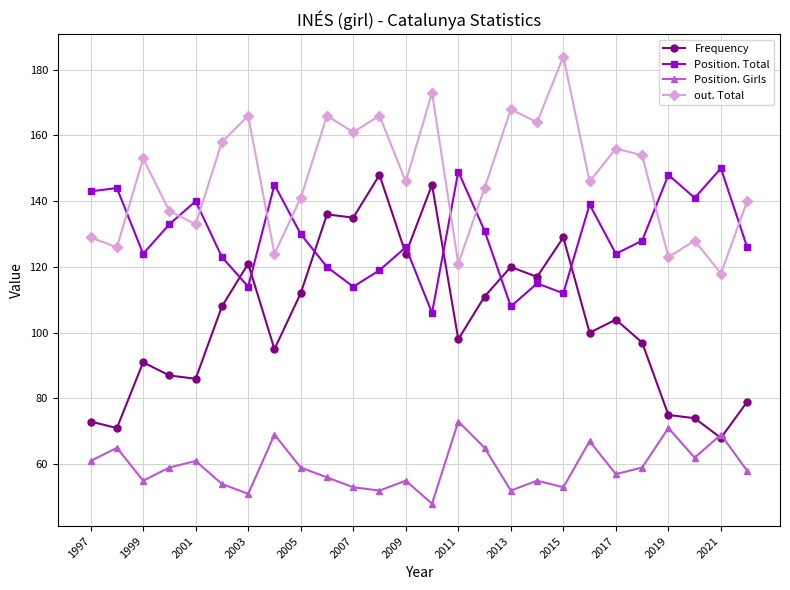

True or false: Position. Girls and out. Total intersect in this chart.

False